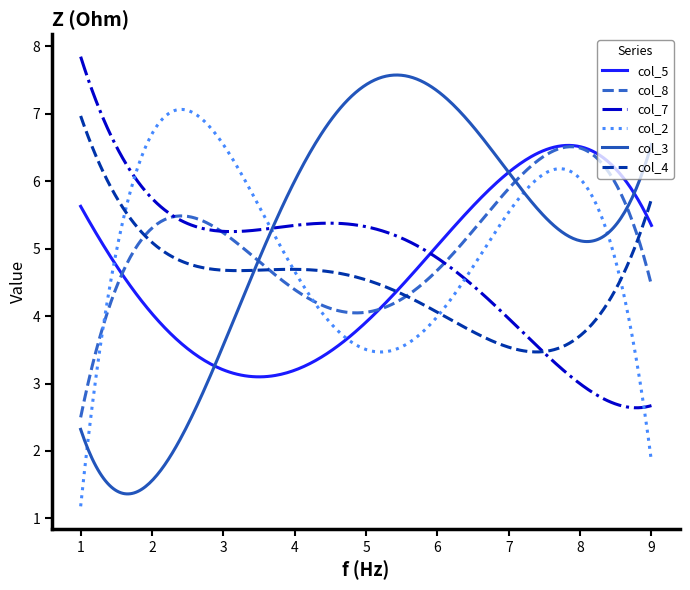

Which series has the largest range (max minus min)?

col_3